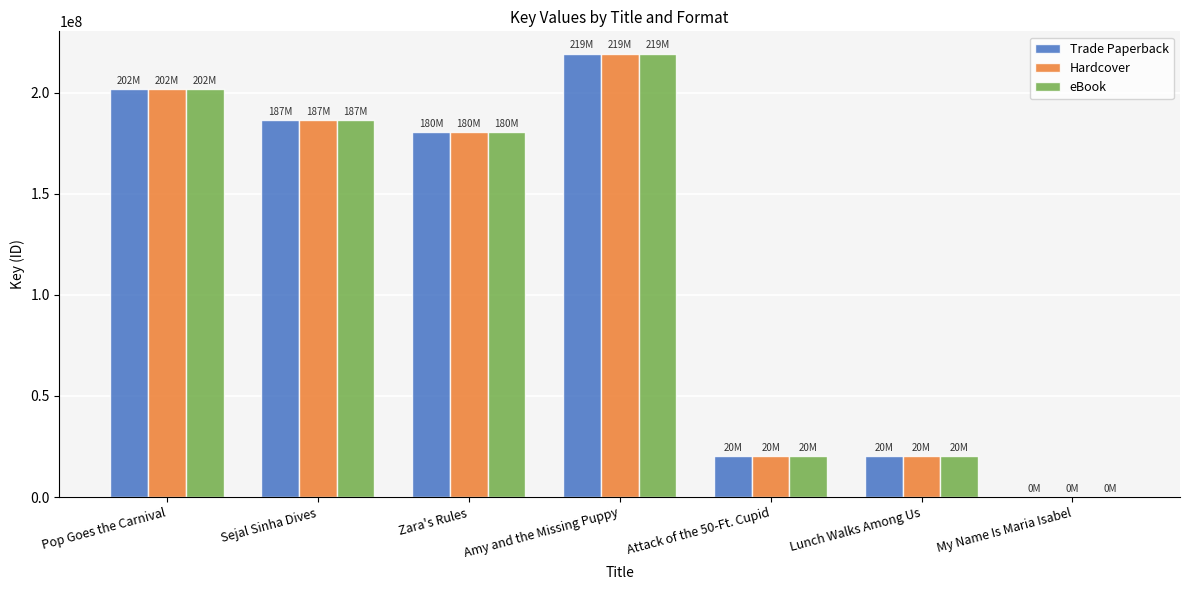

What is the maximum value shown in the chart?

219478898